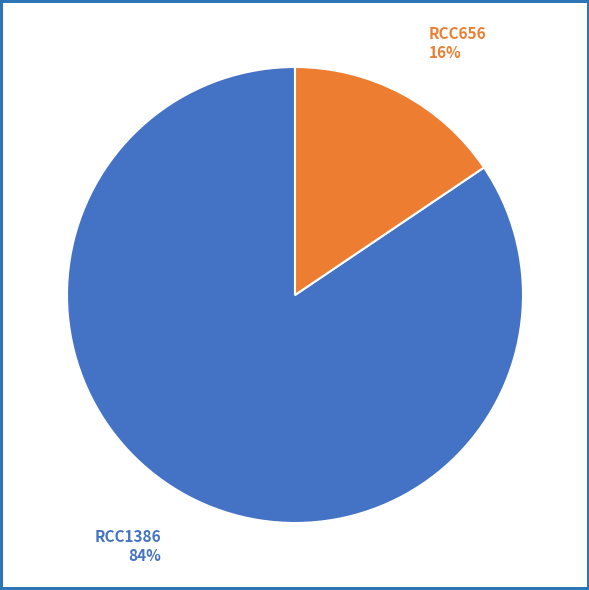

Does any single category account for the majority?

Yes